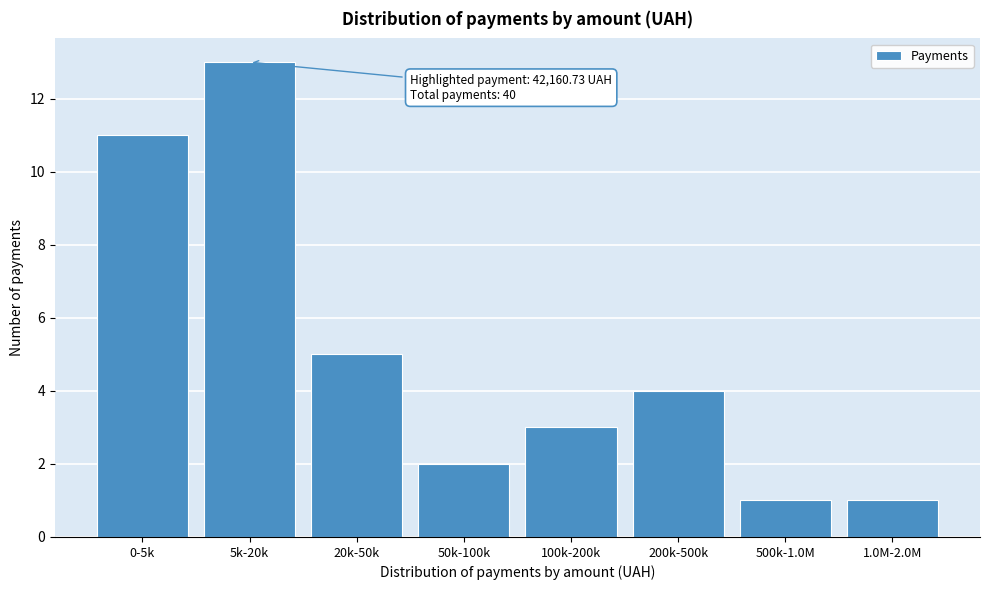

Reading right to left, extract all data points from this chart.

1.0M-2.0M=1	500k-1.0M=1	200k-500k=4	100k-200k=3	50k-100k=2	20k-50k=5	5k-20k=13	0-5k=11